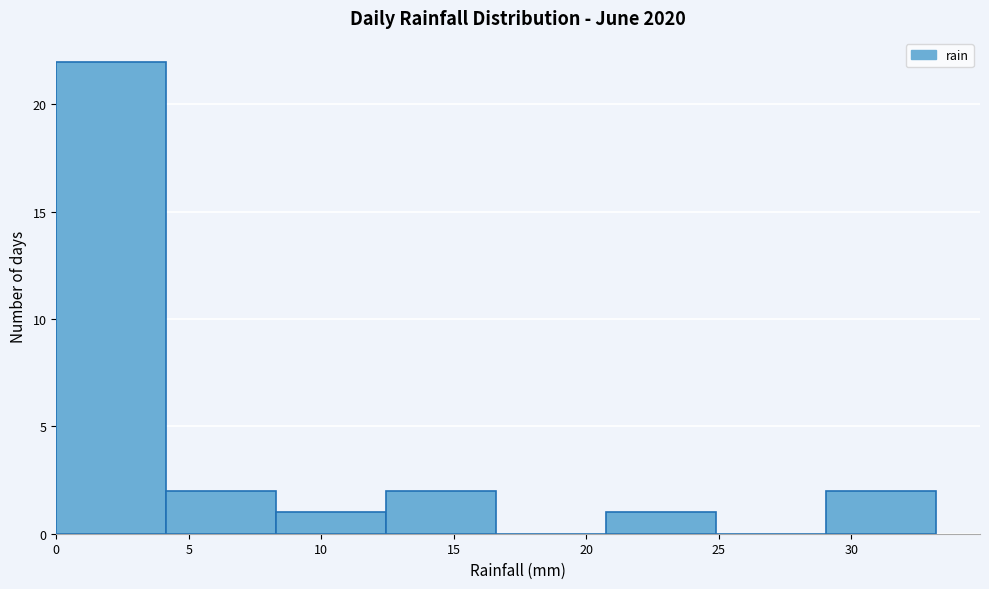

Over which range of the x-axis is the bar tallest?

0.00 to 4.15